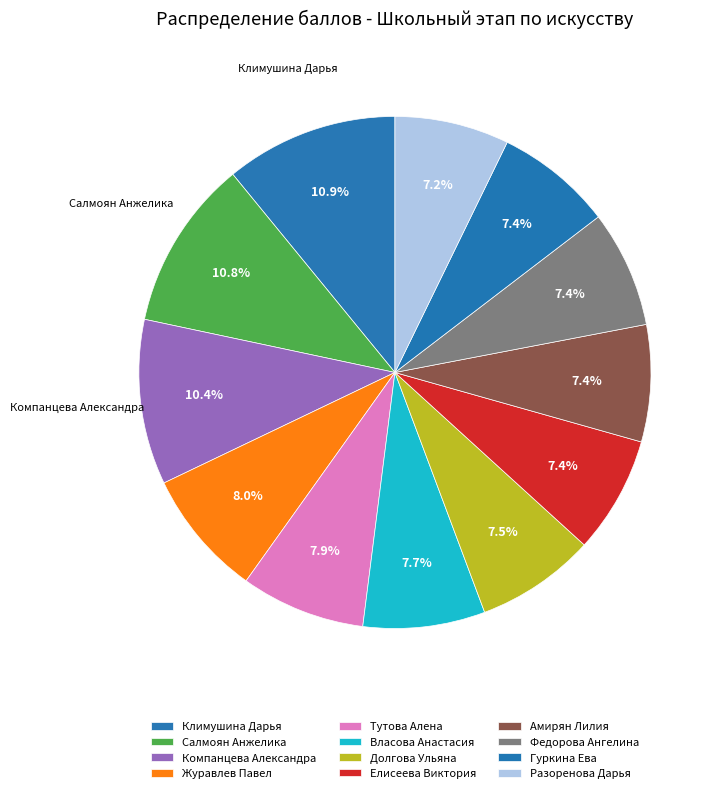

How many slices are in this pie chart?

12